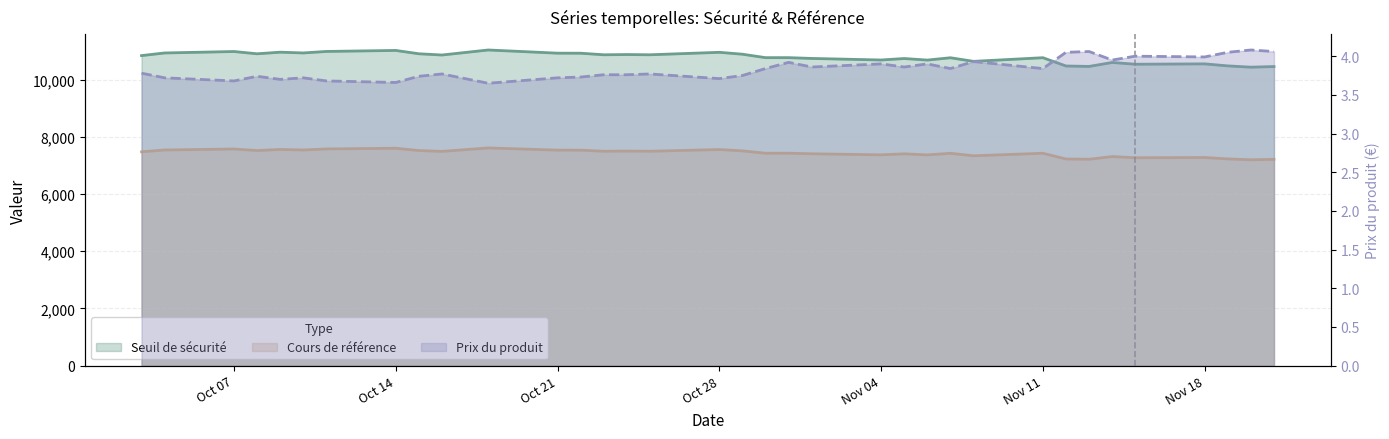

In Prix du produit, how many points are lower than both neighbors (excluding endpoints)?

11